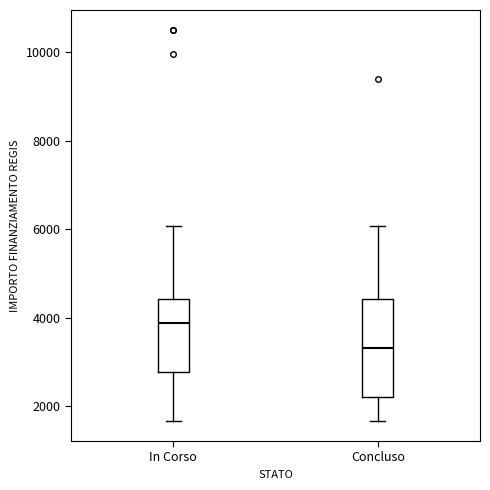

Which box has the lowest median line?

Concluso